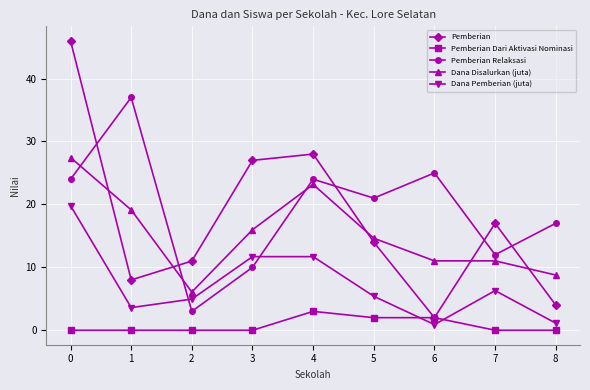

In Pemberian, how many points are higher than both neighbors (excluding endpoints)?

2